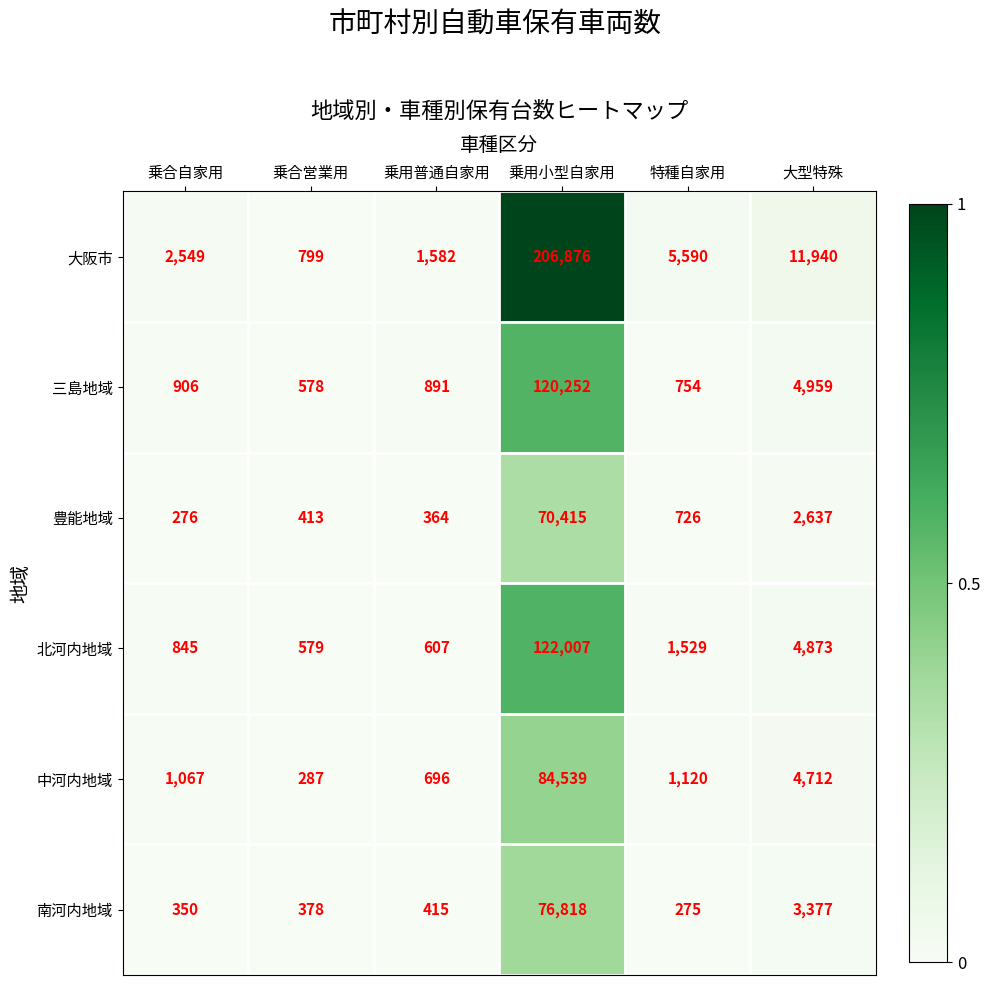

At which label does 三島地域 reach its minimum?

乗合営業用